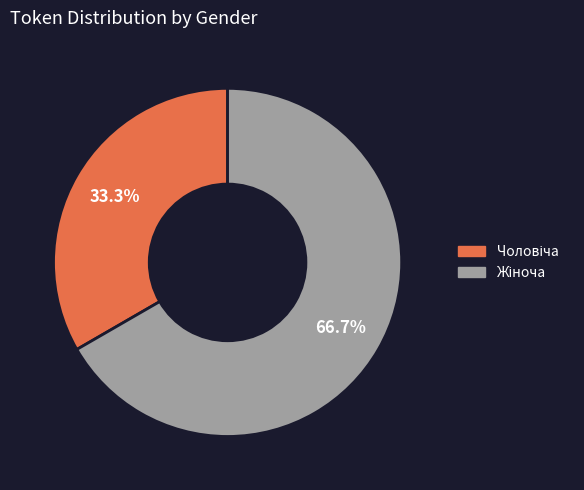

Does any single category account for the majority?

Yes